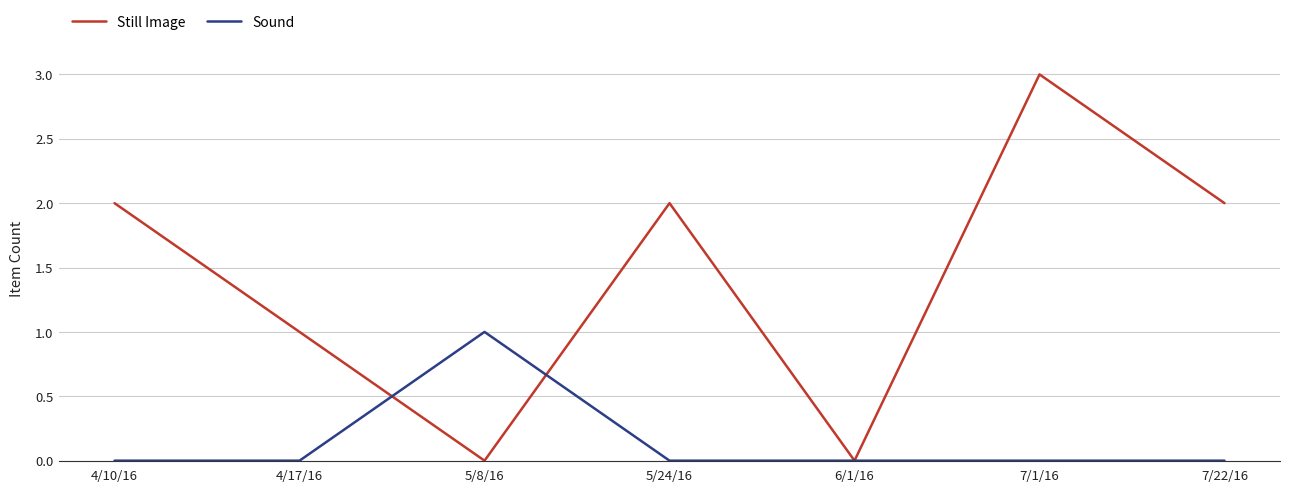

Which series has the largest total across all categories?

Still Image